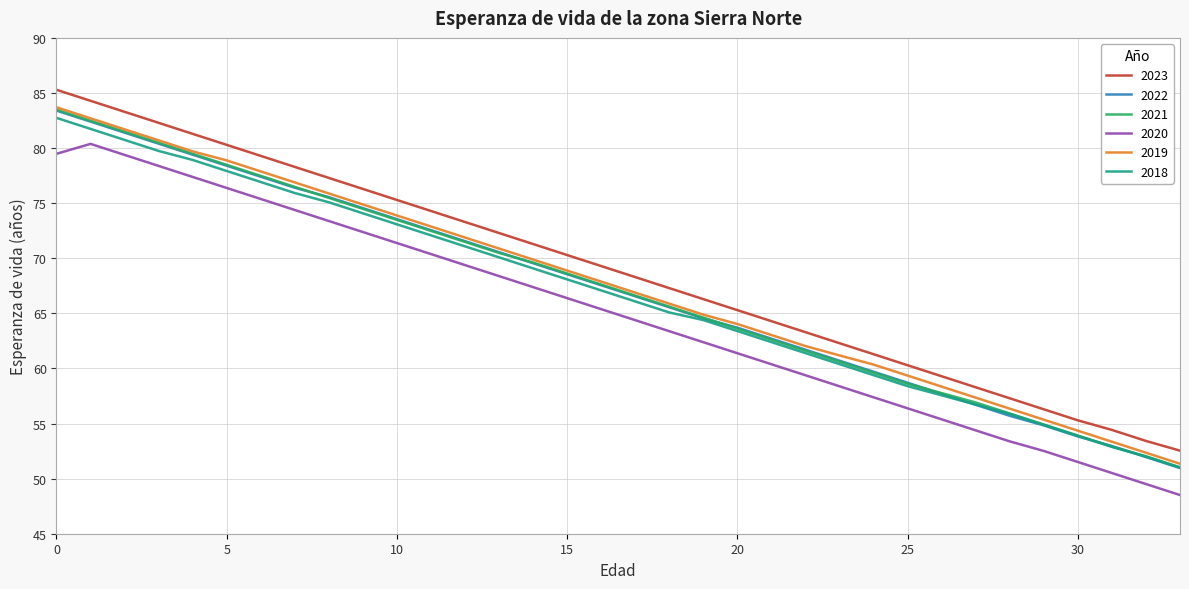

True or false: 2019 and 2023 cross at least once.

False